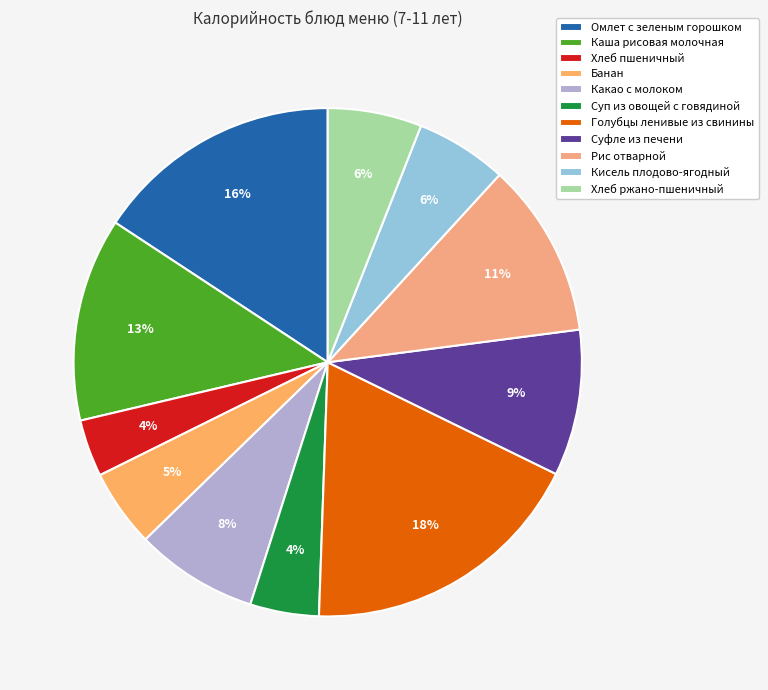

Rank the categories by value from highest to lowest.

Голубцы ленивые из свинины, Омлет с зеленым горошком, Каша рисовая молочная, Рис отварной, Суфле из печени, Какао с молоком, Хлеб ржано-пшеничный, Кисель плодово-ягодный, Банан, Суп из овощей с говядиной, Хлеб пшеничный